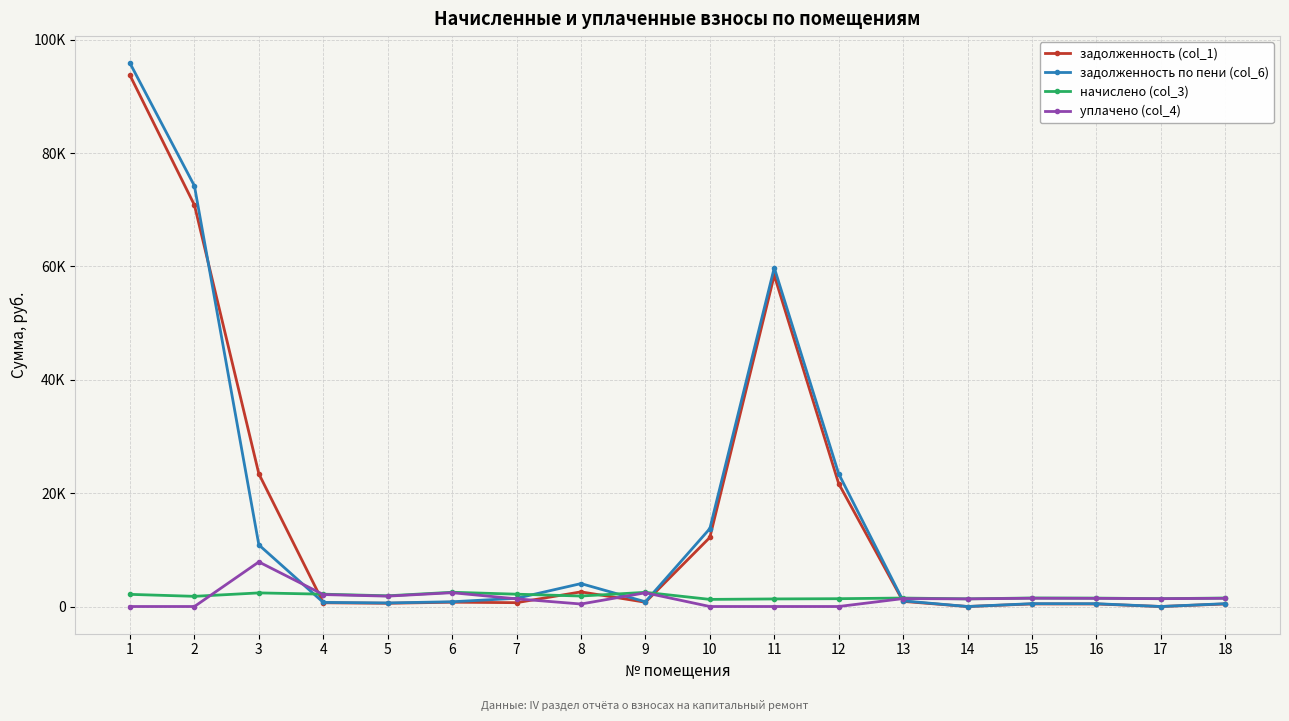

What is the greatest value displayed?

95870.2